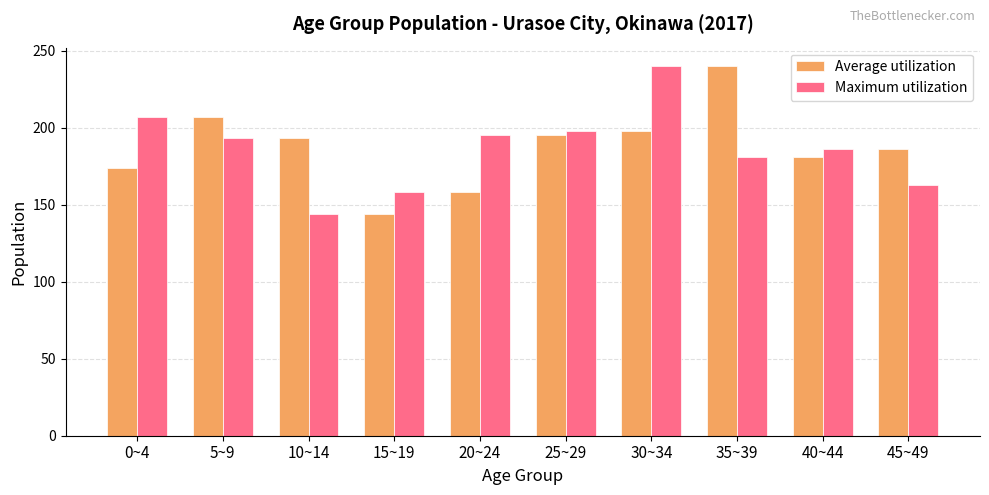

What is the total value across all series at 15~19?

302